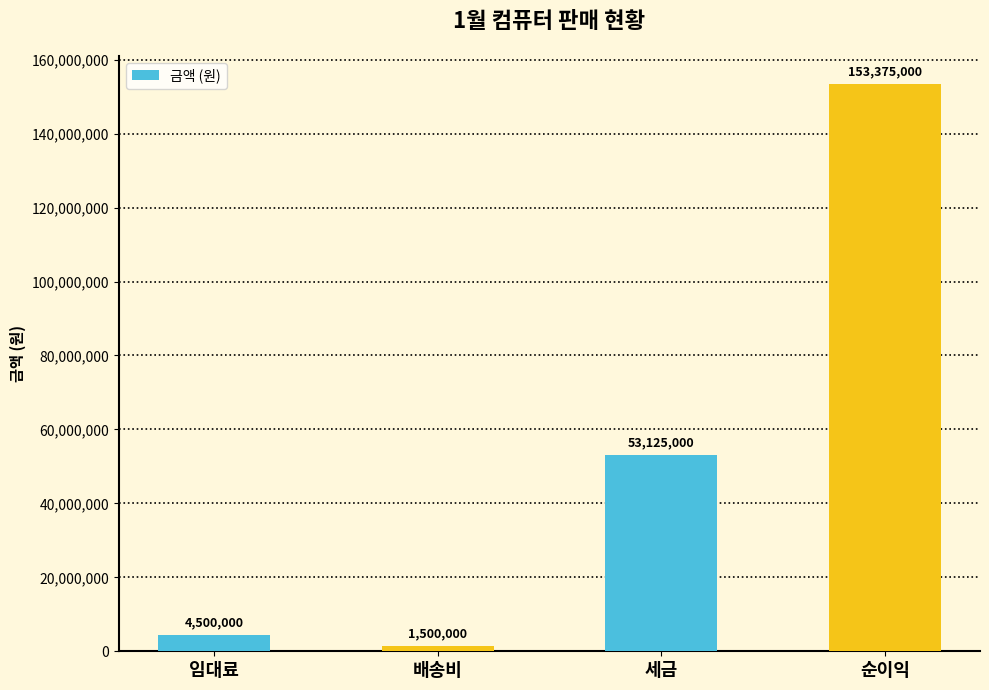

List the labels in order of value, largest first.

순이익, 세금, 임대료, 배송비